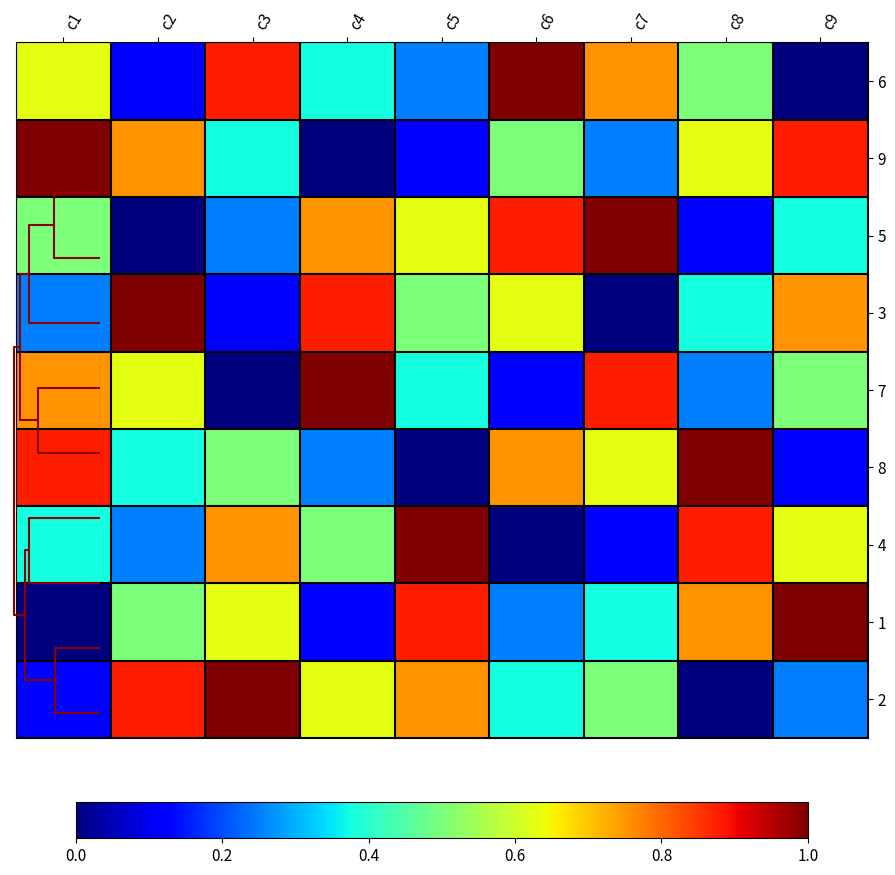

Which category has the highest value across all series?

c6